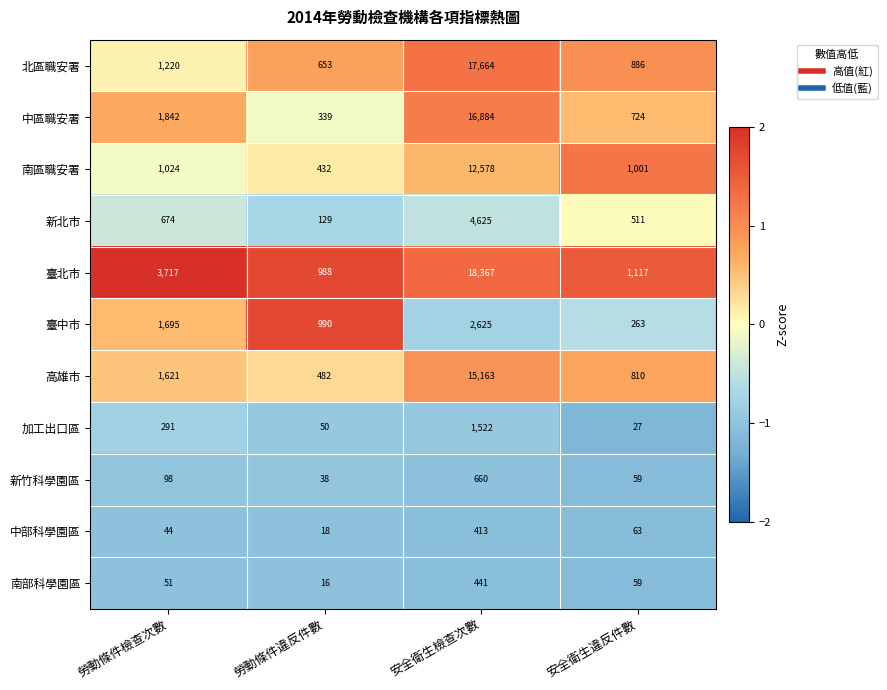

At which category does the chart reach its peak across all series?

安全衛生檢查次數